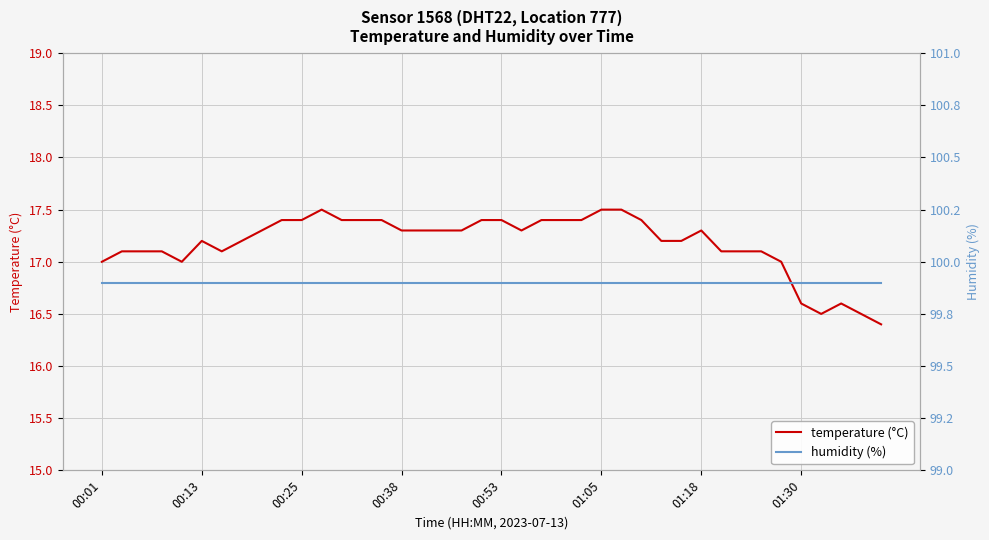

Which series has the widest spread of values?

temperature (°C)